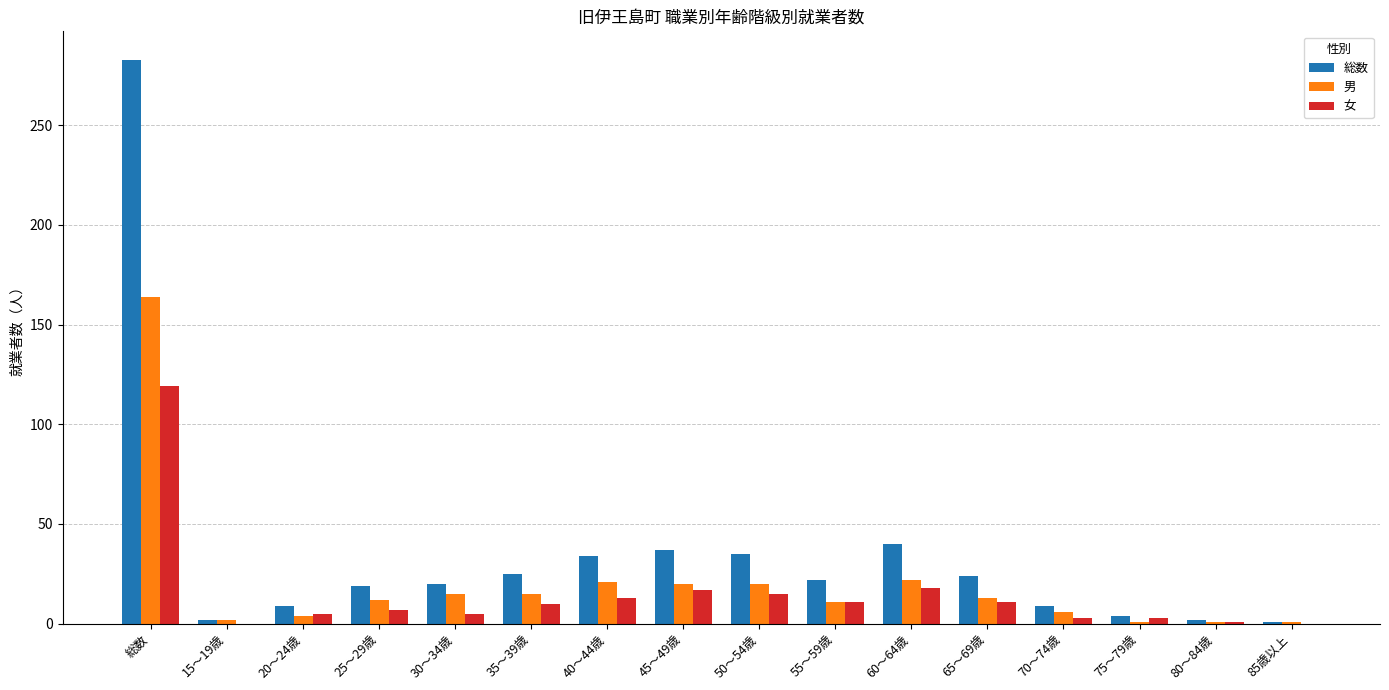

Which series changed the most between 65～69歳 and 80～84歳?

総数